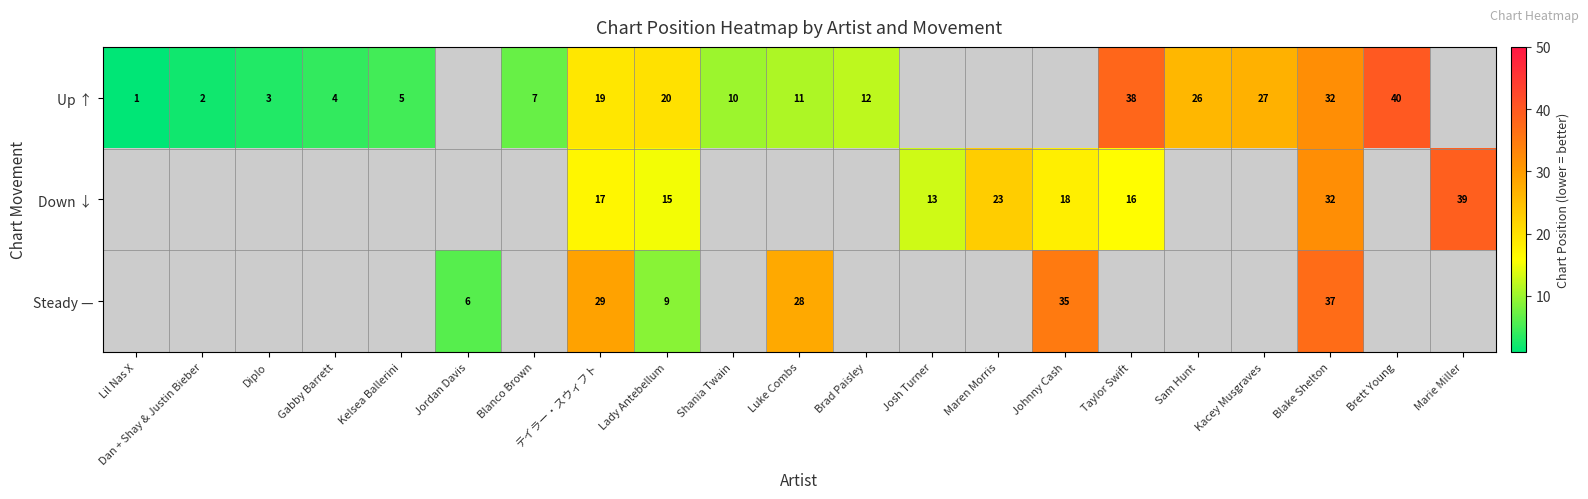

True or false: Up ↑ has a value of 2 at Dan + Shay & Justin Bieber.

True